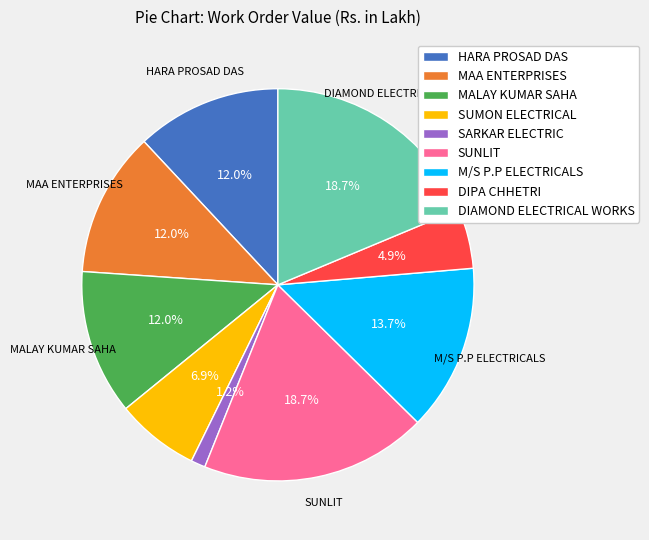

To the nearest percent, what portion does DIPA CHHETRI represent?

5%